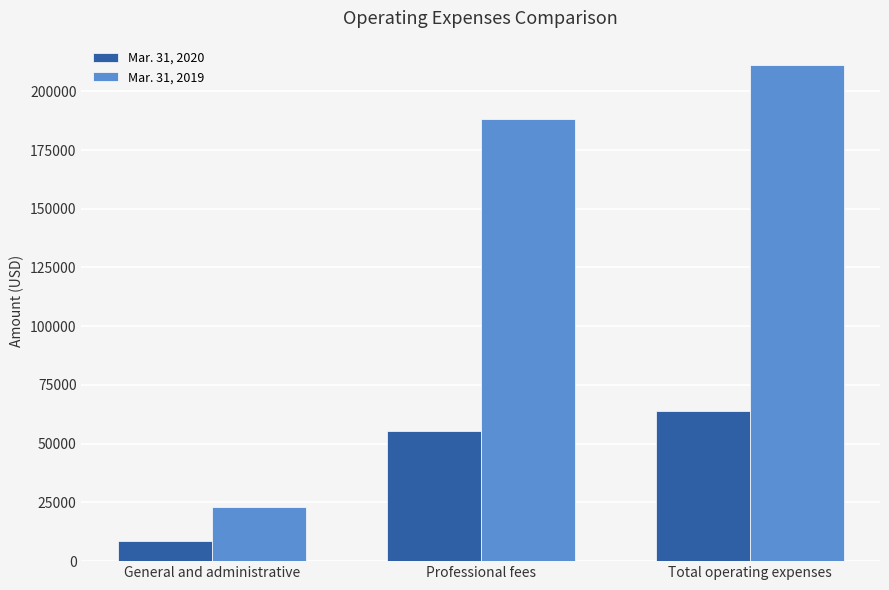

How many bars are there in total?

6